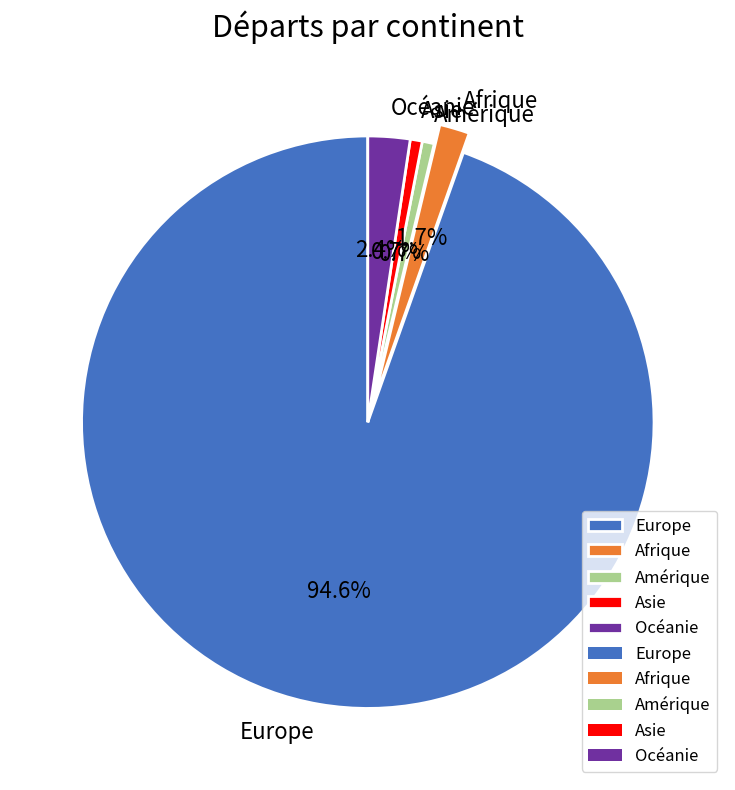

To the nearest percent, what is the average slice percentage?

20%